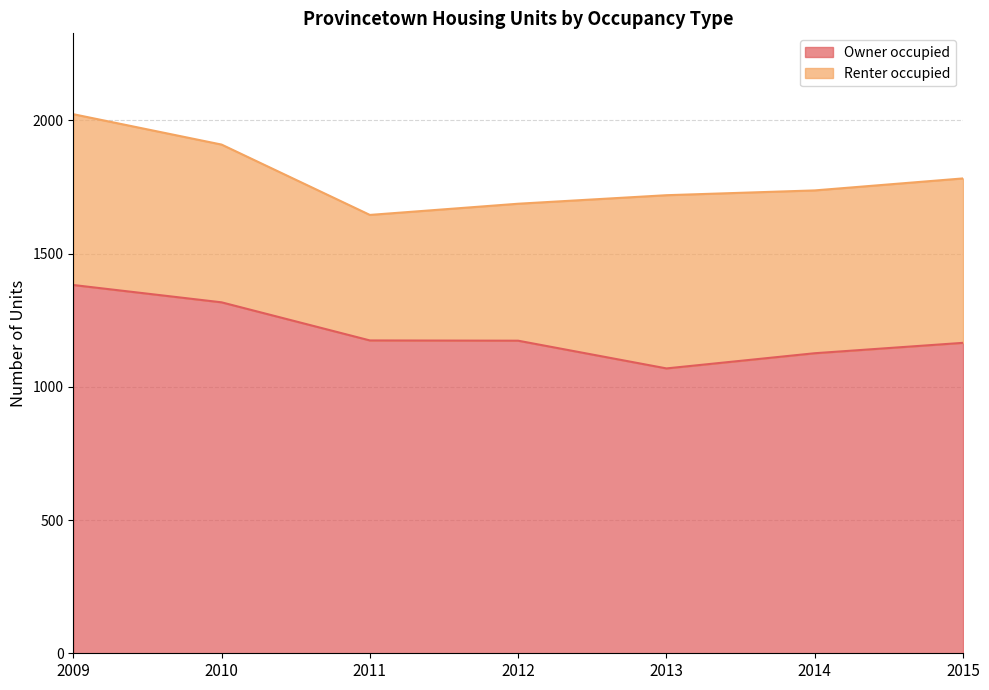

Reading left to right, extract all data points from this chart.

1382	1317	1174	1173	1069	1126	1165